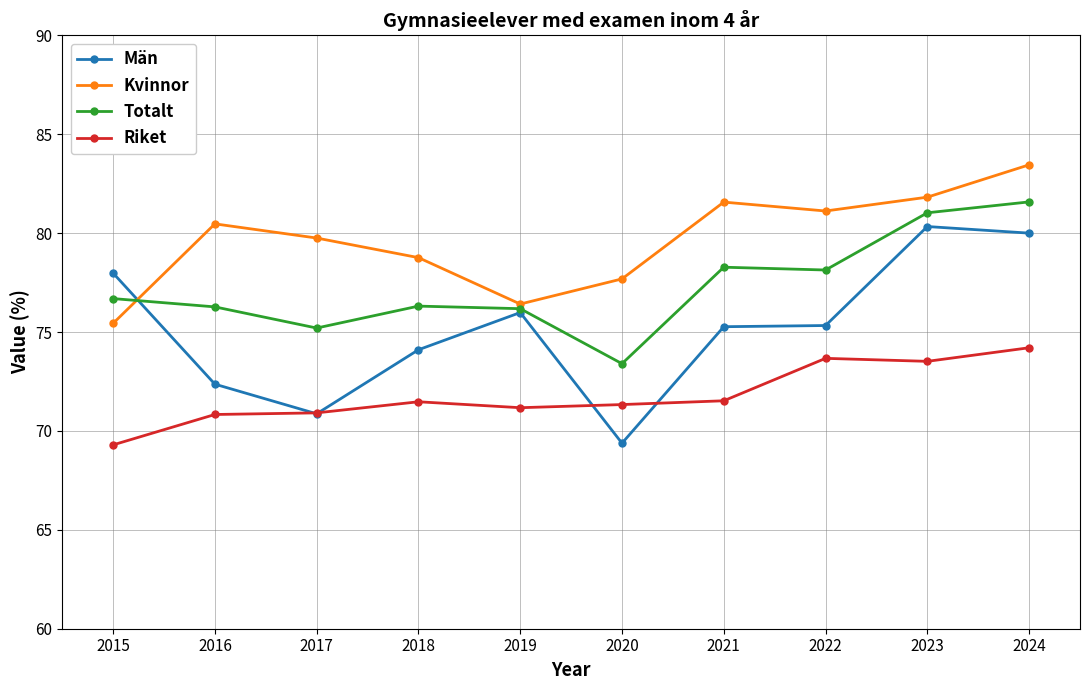

How many Riket values are between 70 and 73?

6